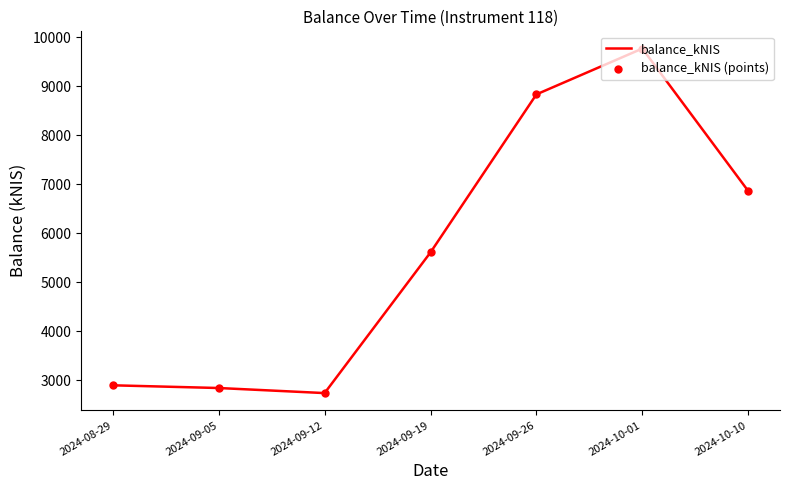

Between 2024-10-10 and 2024-09-19, which is larger?

2024-10-10